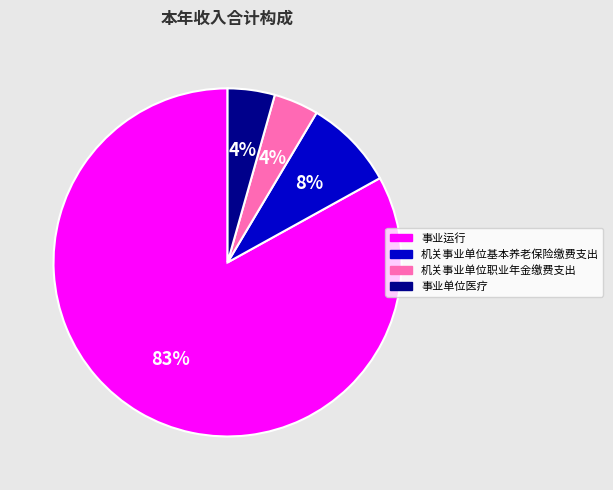

Is it true that 事业运行 is 93% of the pie?

False